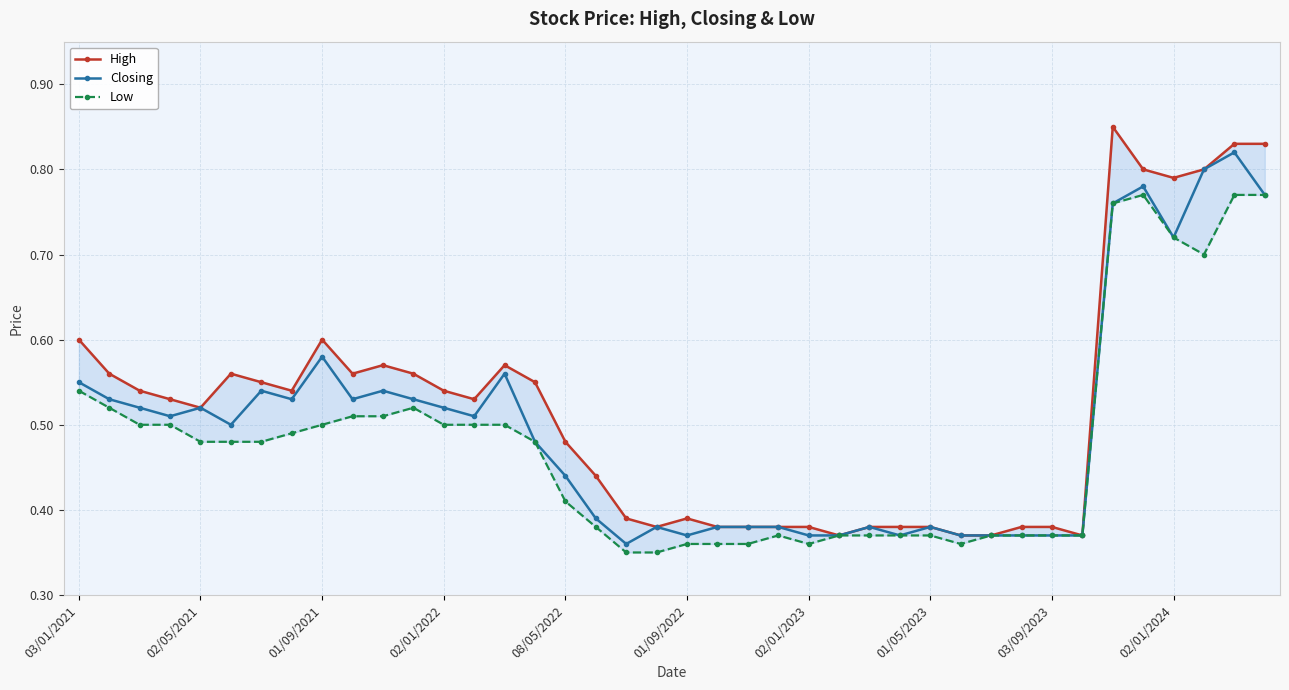

How many Low values are between 0 and 1?

40